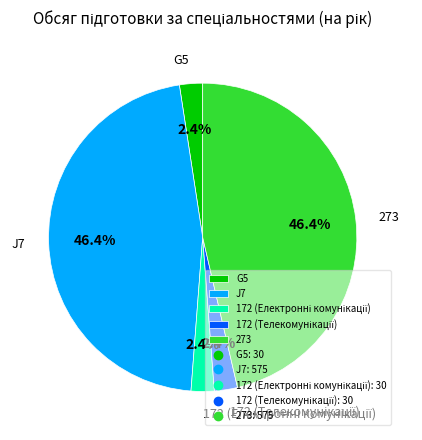

Is there a majority slice in this chart?

No